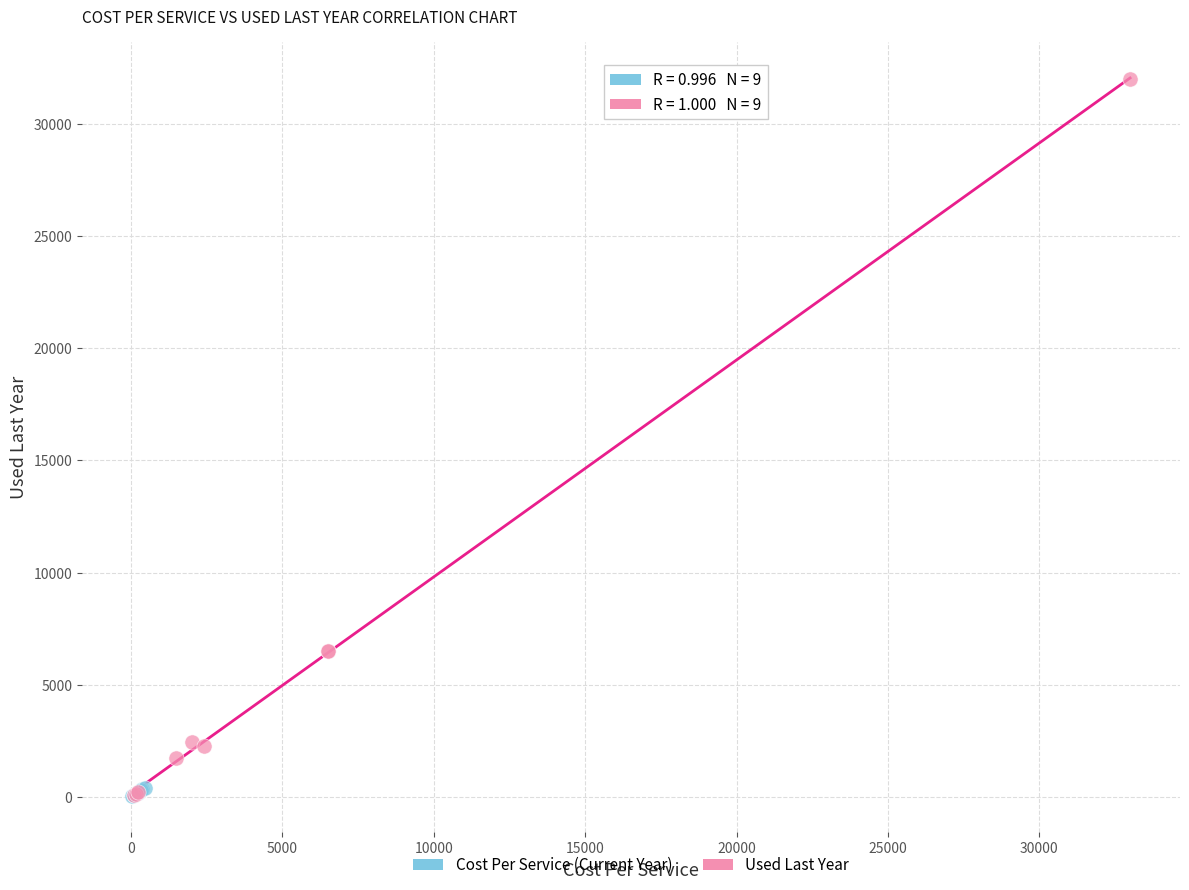

Which series has the widest spread of Y values?

Used Last Year